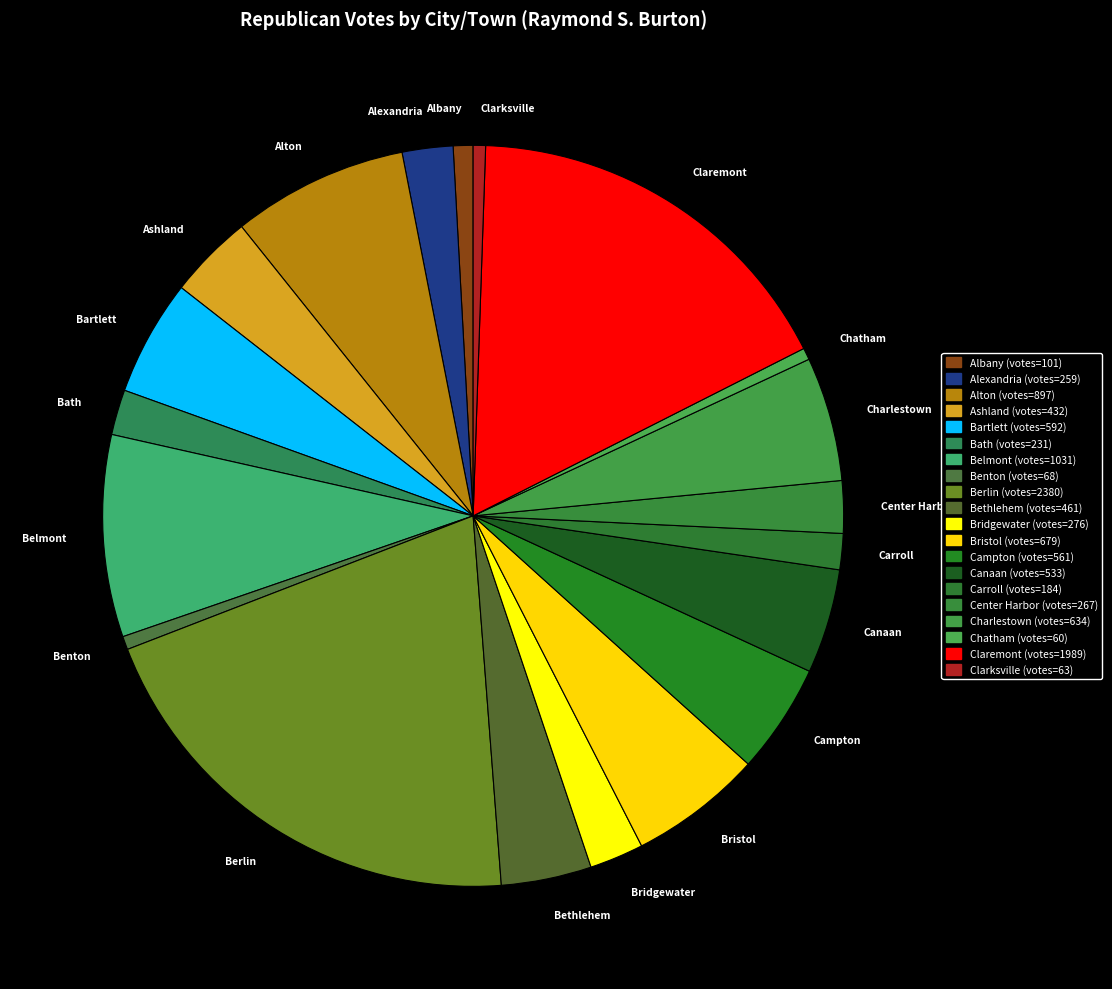

Is Ashland the majority of the pie?

No